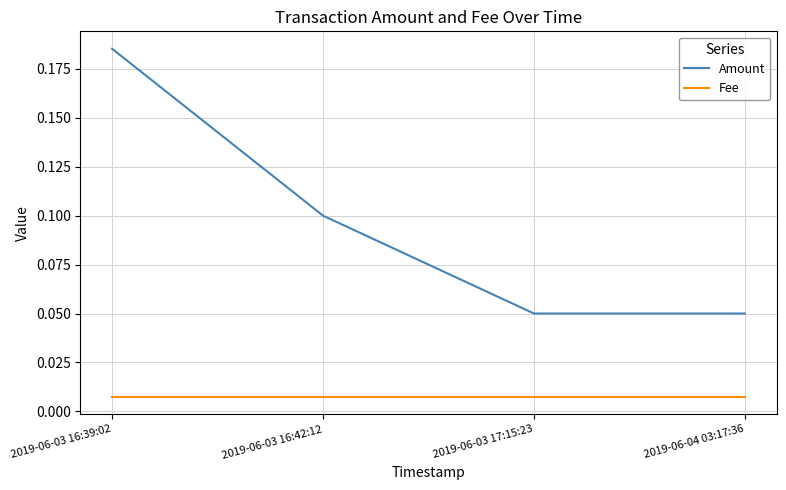

Between 2019-06-03 16:42:12 and 2019-06-03 17:15:23, which series saw the biggest shift?

Amount